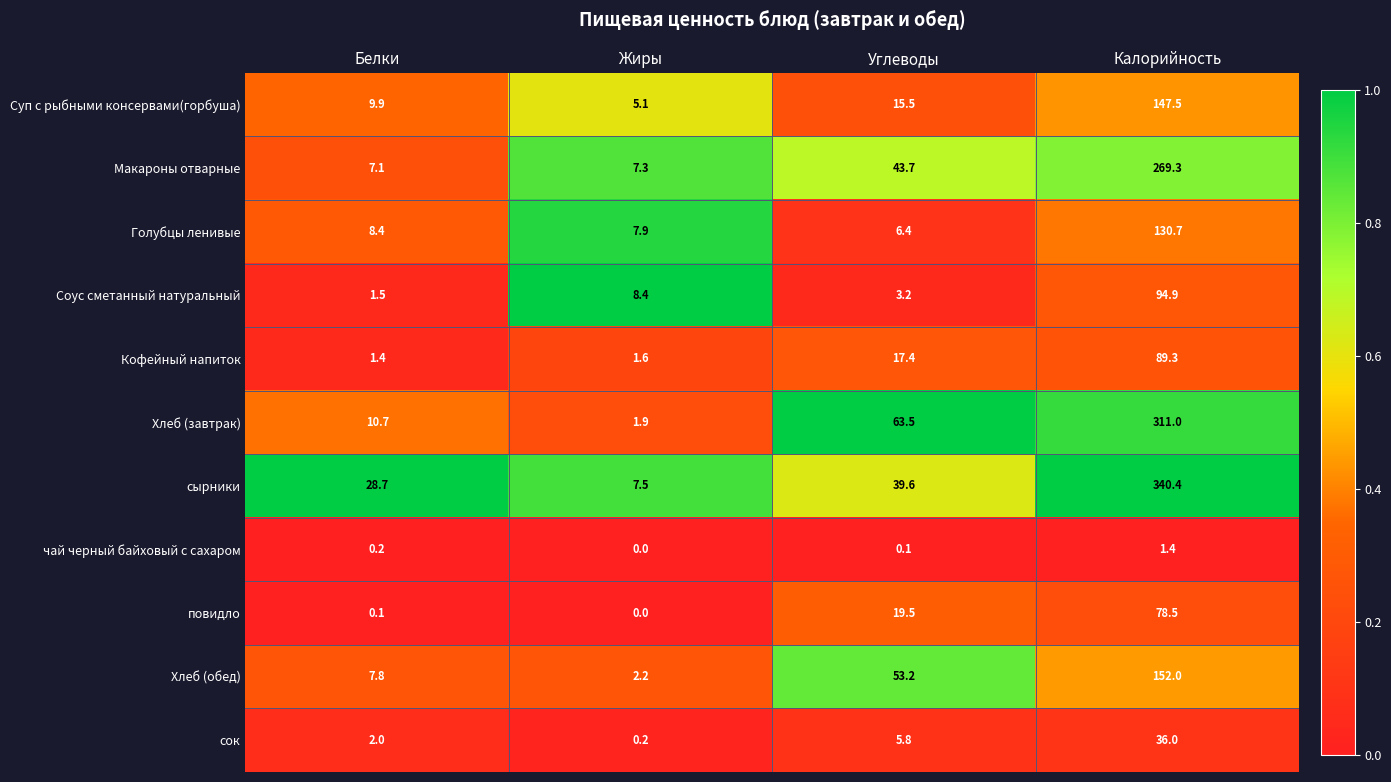

Where does the Голубцы ленивые series first go above 8?

Белки